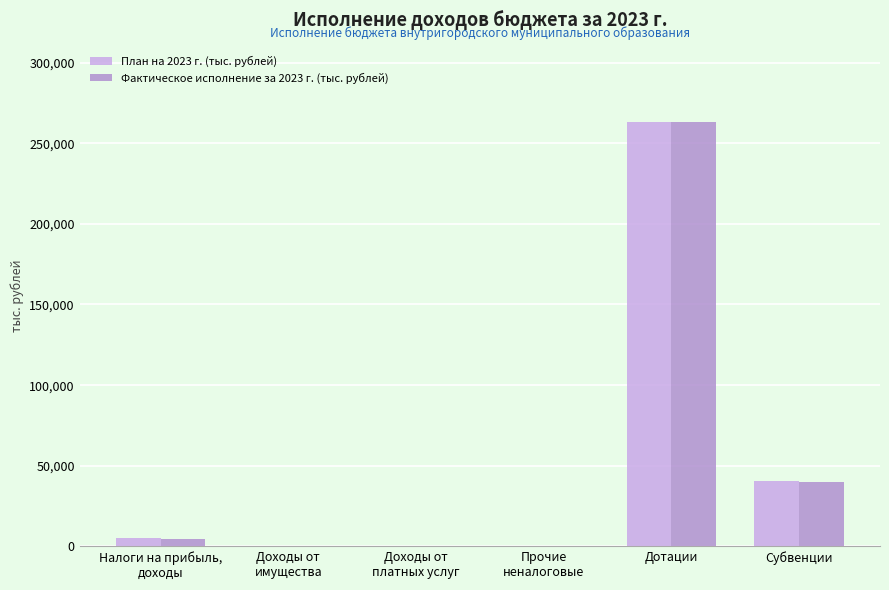

Between Прочие
неналоговые and Субвенции, which series saw the biggest shift?

План на 2023 г. (тыс. рублей)